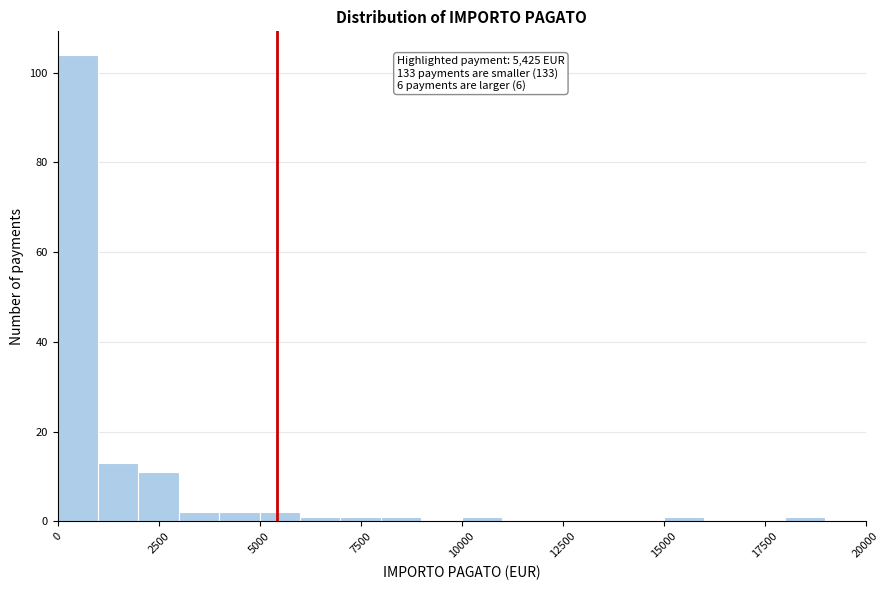

Around what value on the x-axis is the tallest bar? Give the approximate position of its centre, as read against the axis.

500